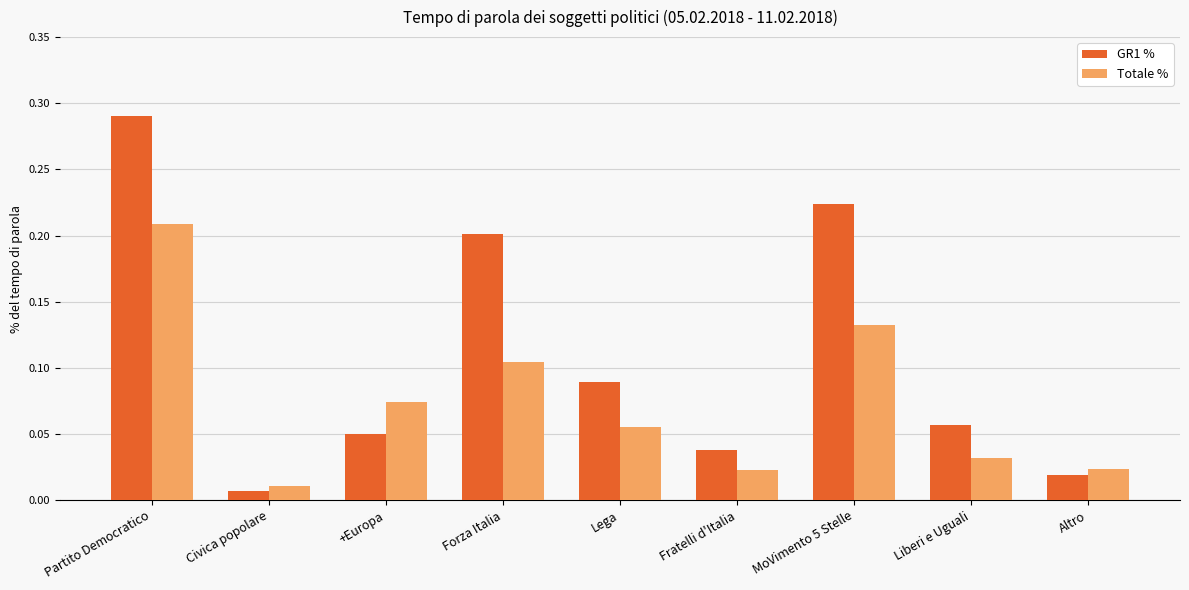

The GR1 % series shows 0.2 at MoVimento 5 Stelle. True or false?

True